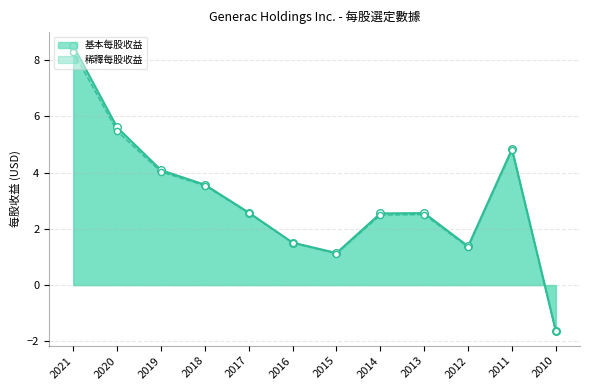

Which series has the largest total across all categories?

基本每股收益